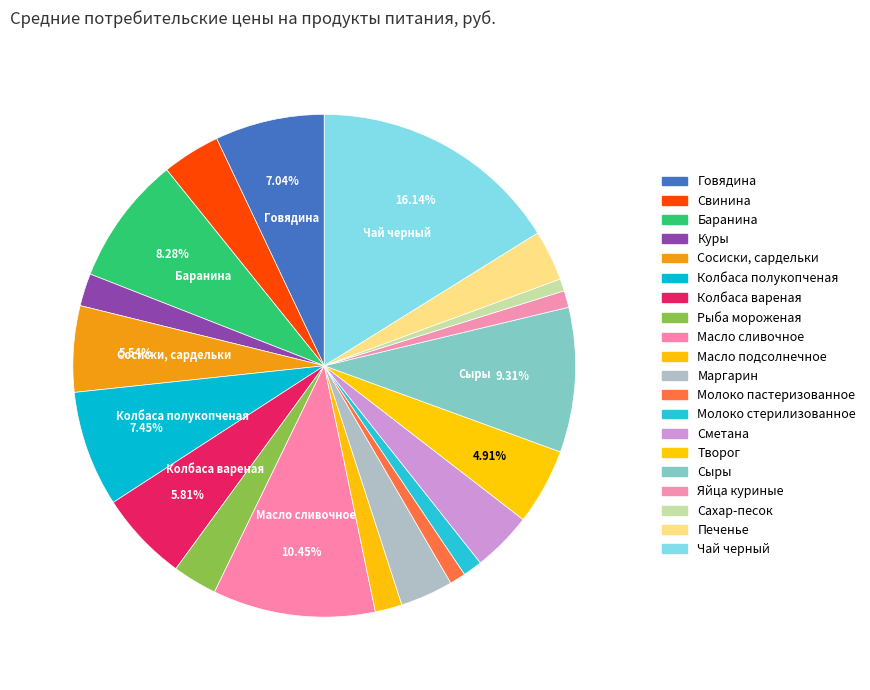

Count the number of slices in the pie.

20